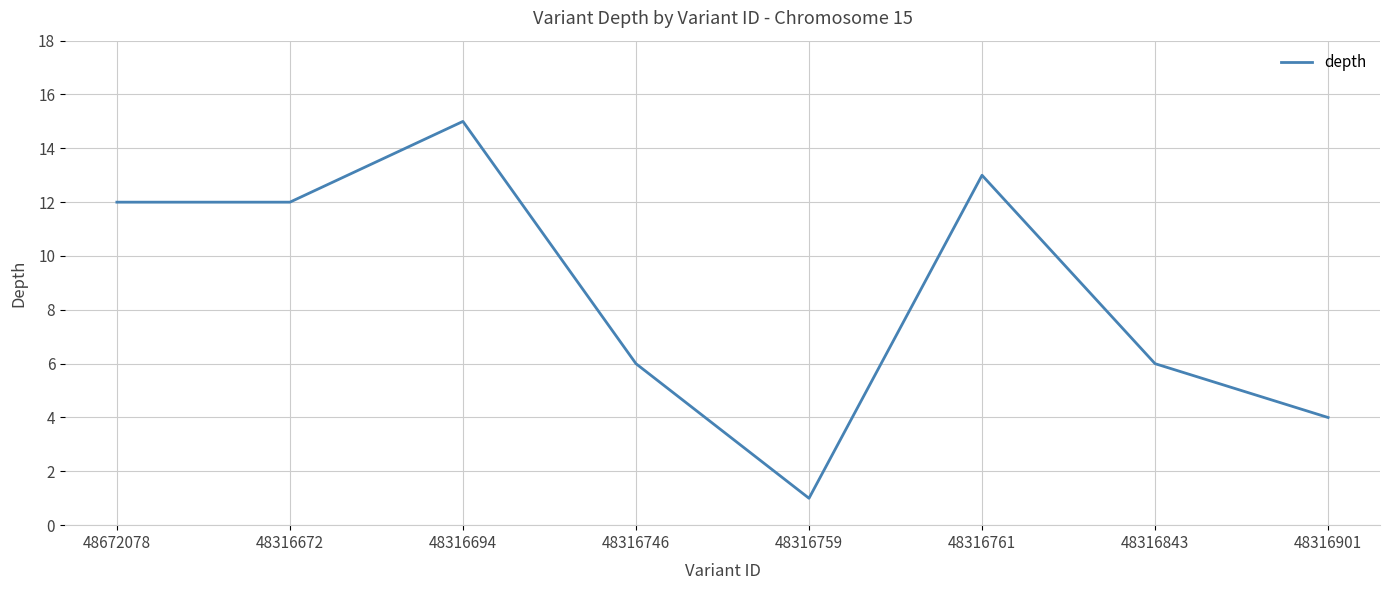

How many lines are shown in the chart?

1